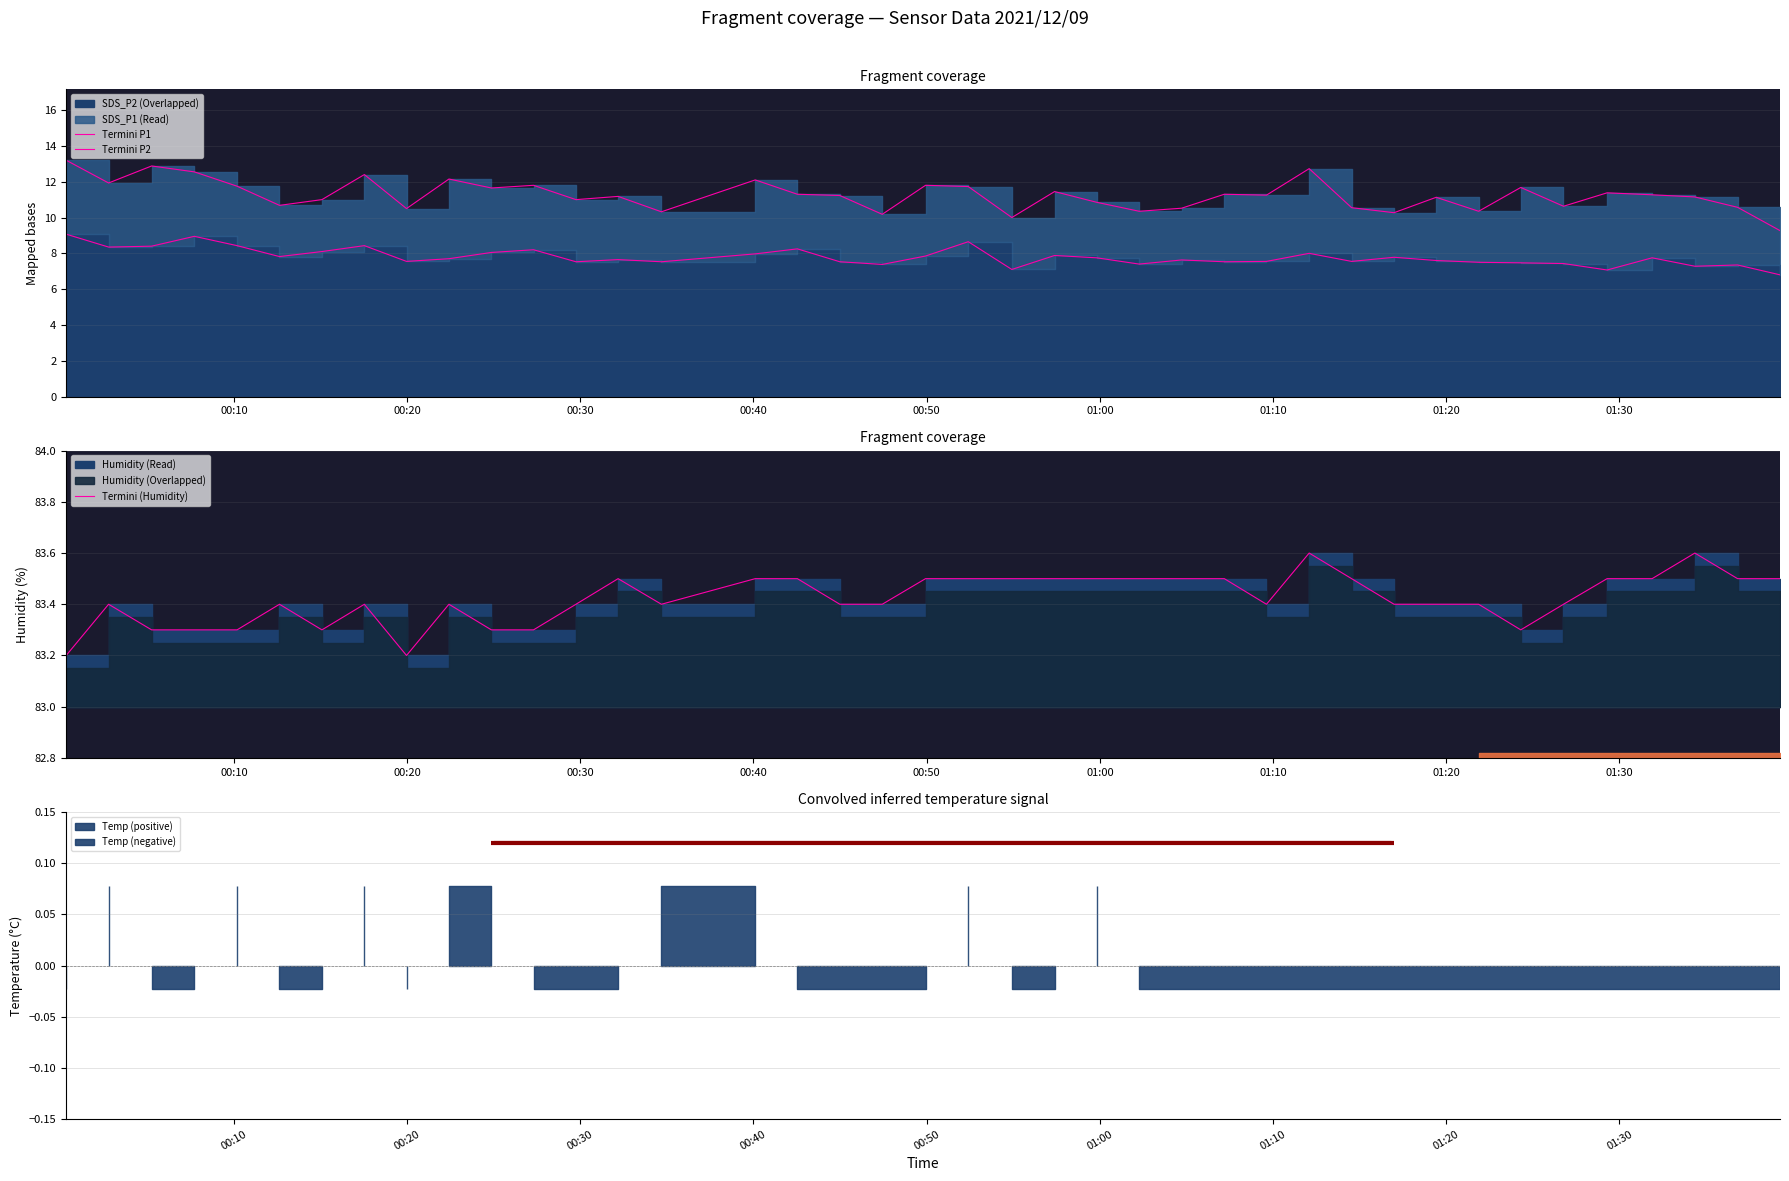

What is the minimum value shown in the chart?

6.8